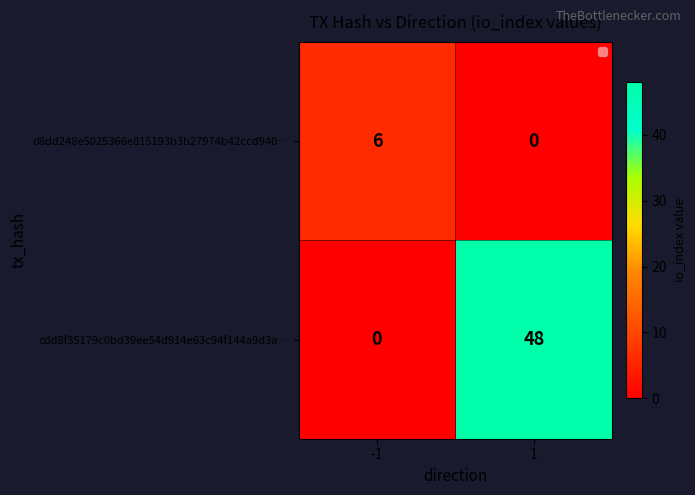

At which category is the sum across all series the highest?

1